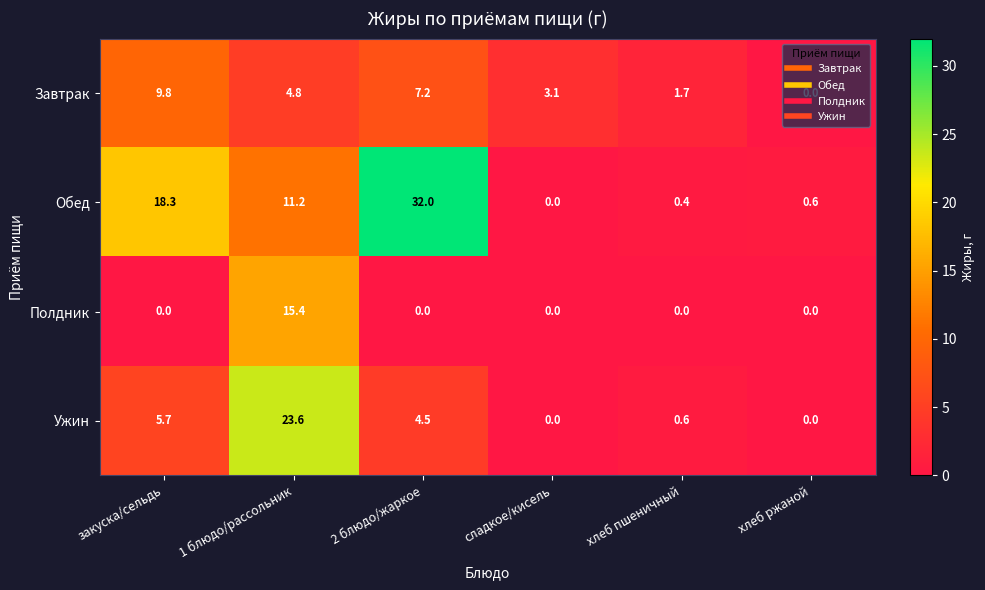

What is the difference between the Ужин values at 1 блюдо/рассольник and хлеб ржаной?

23.6